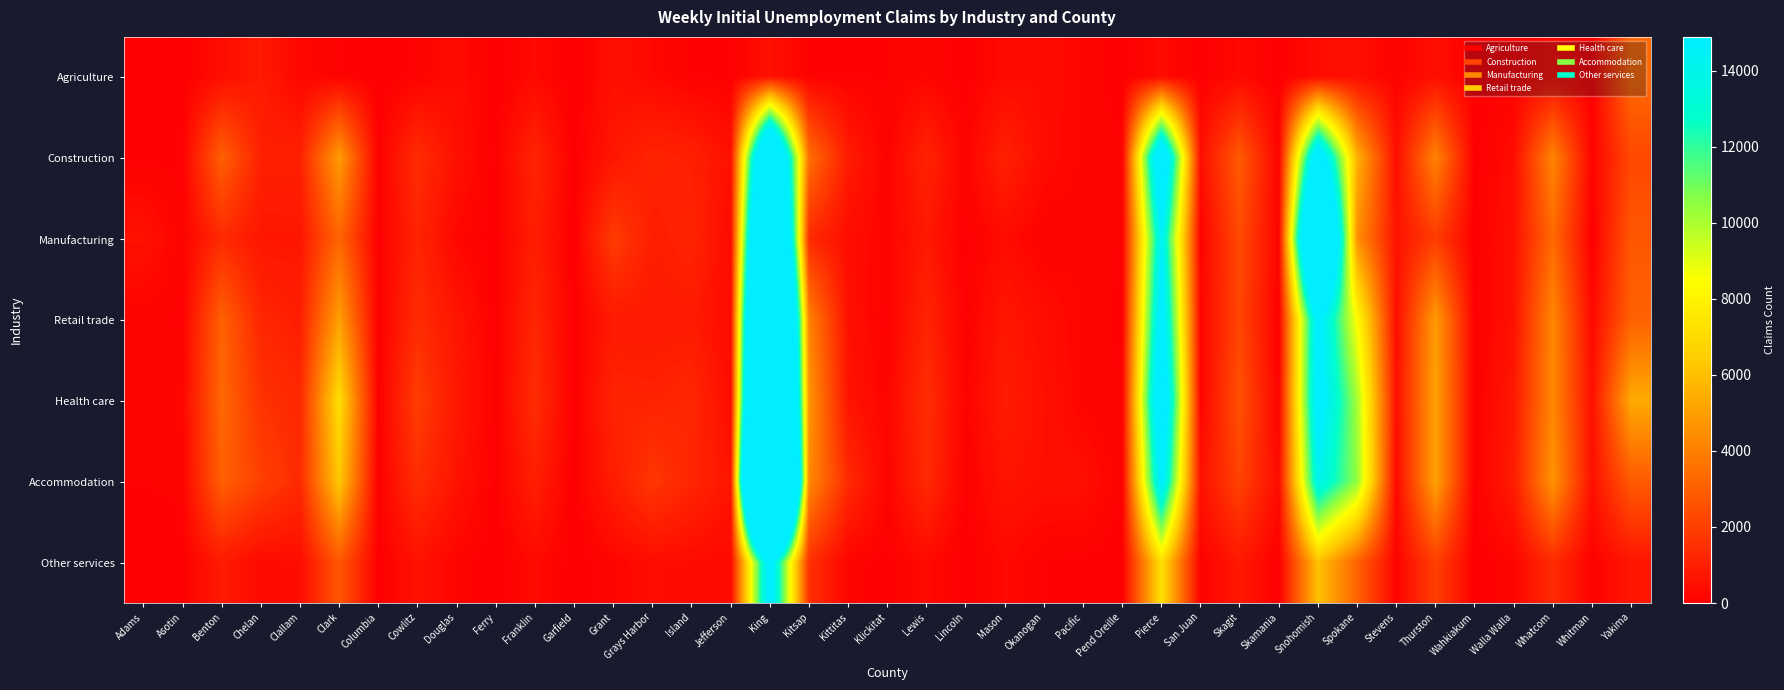

Between Lewis and Stevens, which is larger?

Lewis